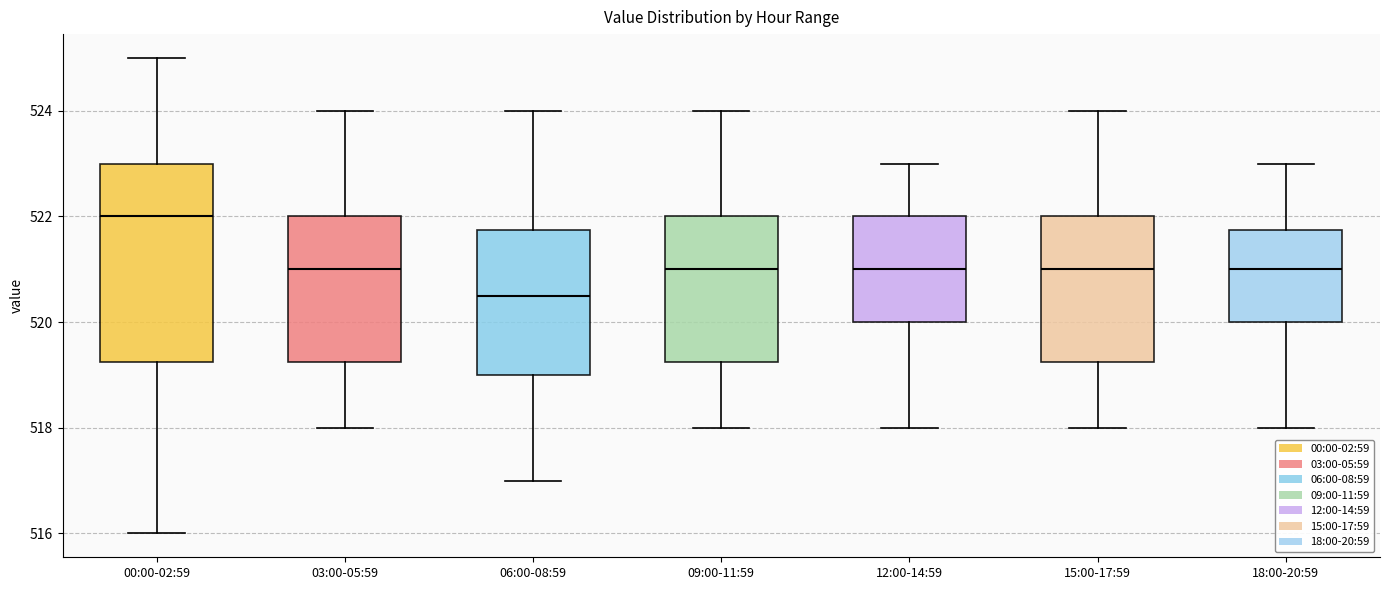

Which box has the lowest median line?

06:00-08:59